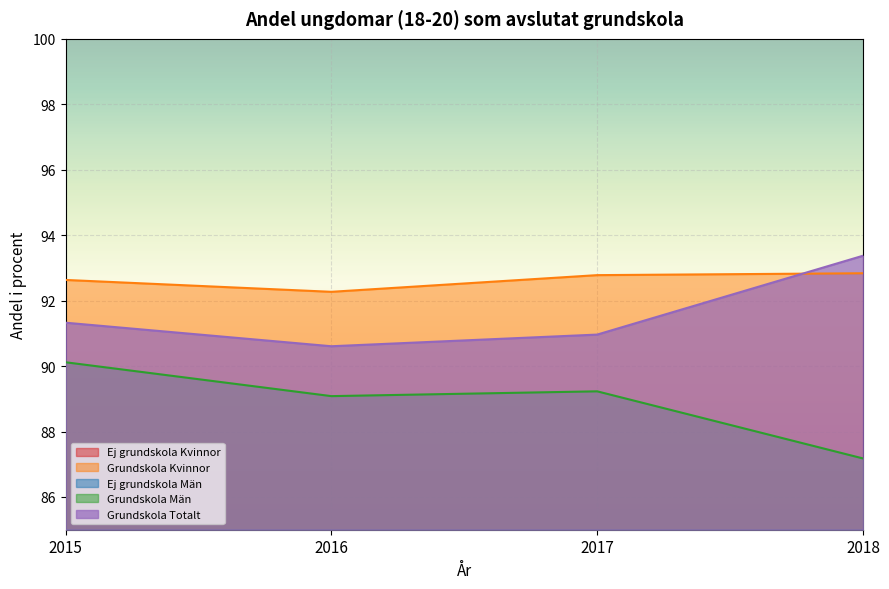

Which series has the largest total across all categories?

Grundskola Kvinnor